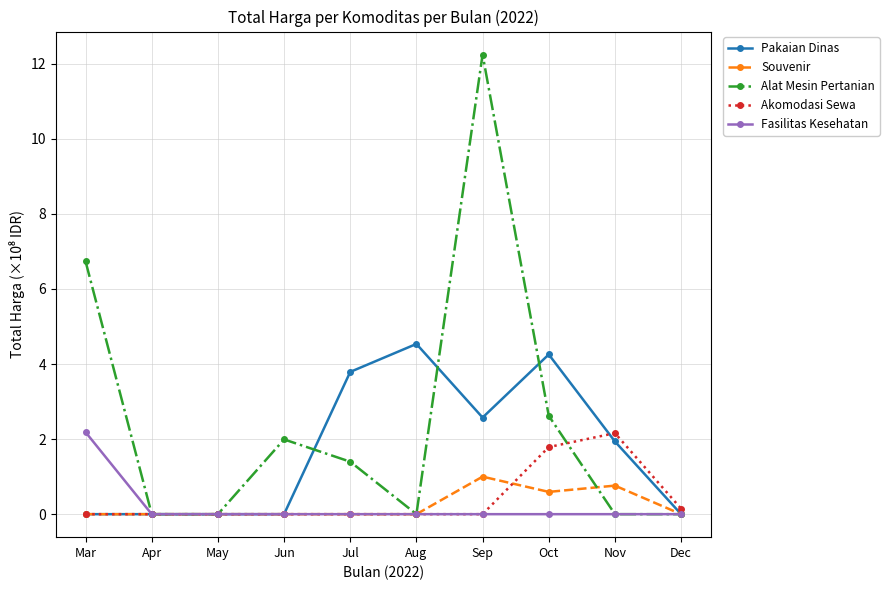

What is the difference between the maximum and minimum values in the Akomodasi Sewa series?

2.2